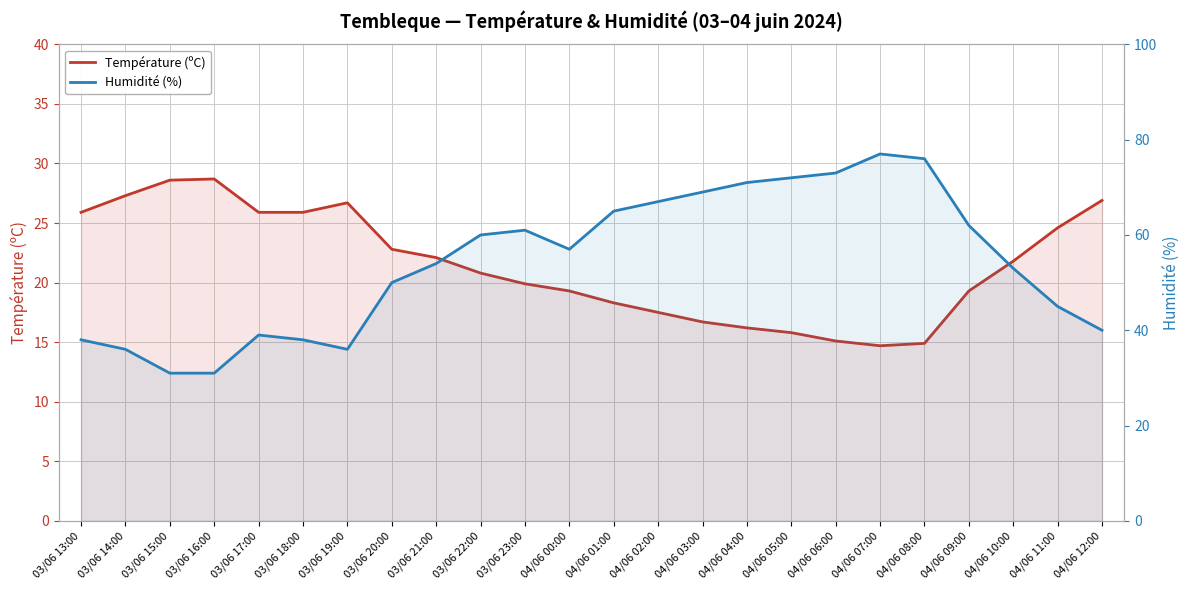

How many categories are shown in the chart?

24